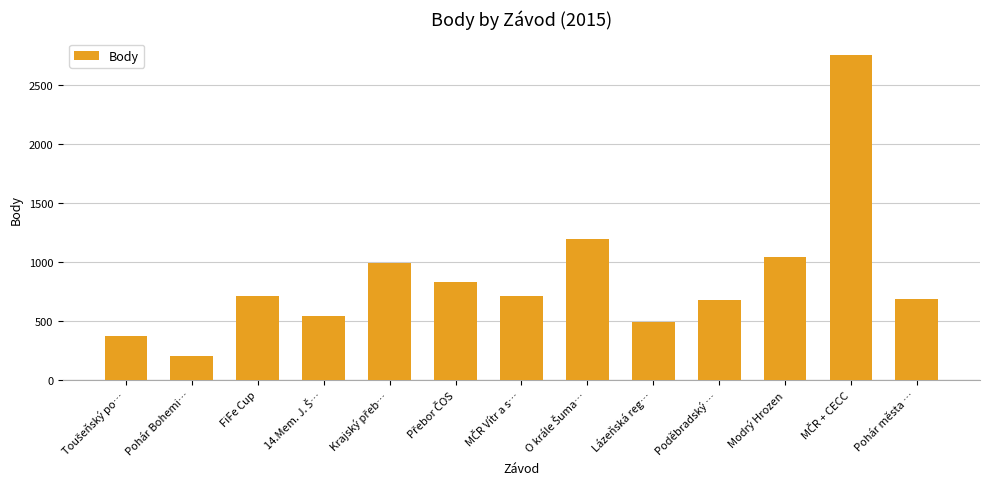

At which category does the chart reach its minimum across all series?

Pohár Bohemi…